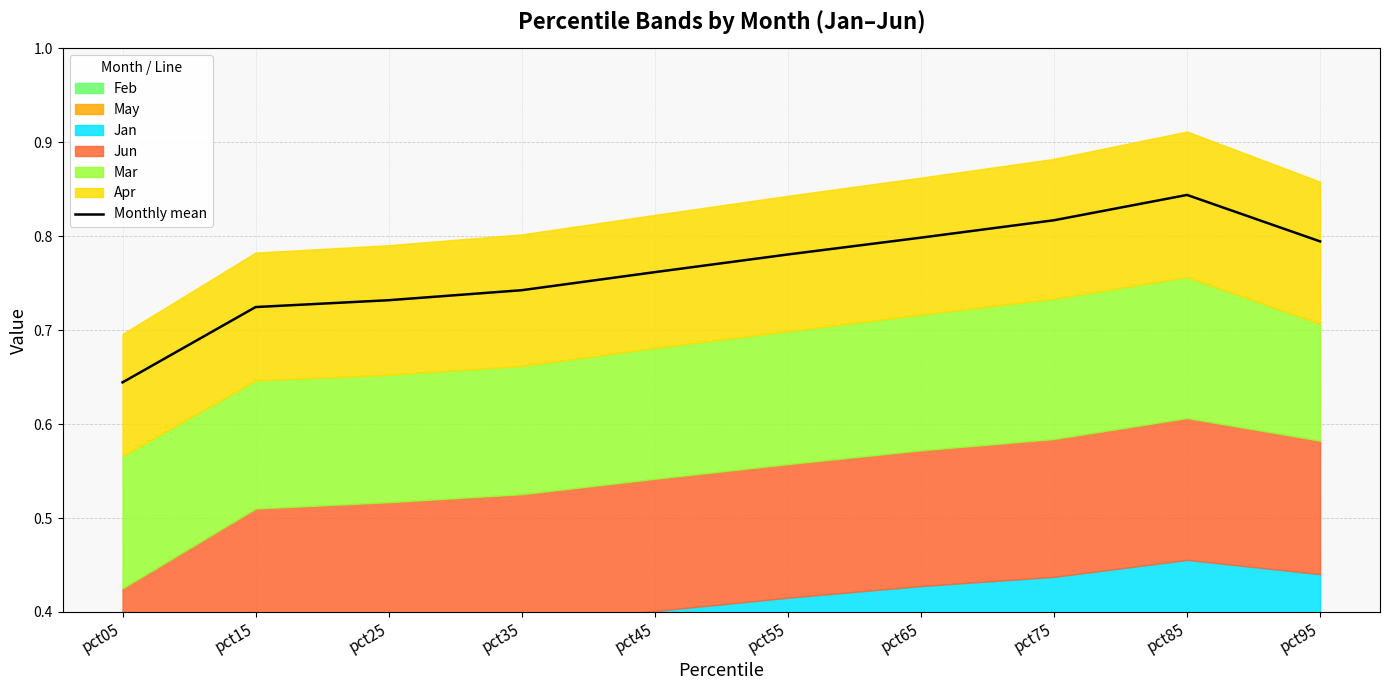

Between pct05 and pct35, which is larger?

pct35